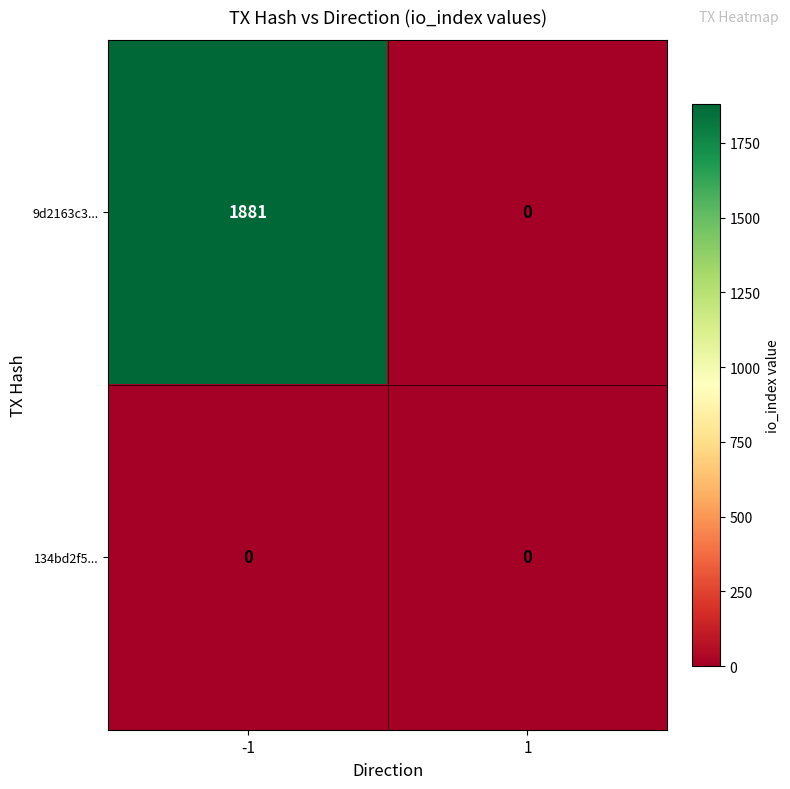

Reading left to right, list all the values displayed in this chart.

9d2163c3...: -1=1881	1=0
134bd2f5...: -1=0	1=0